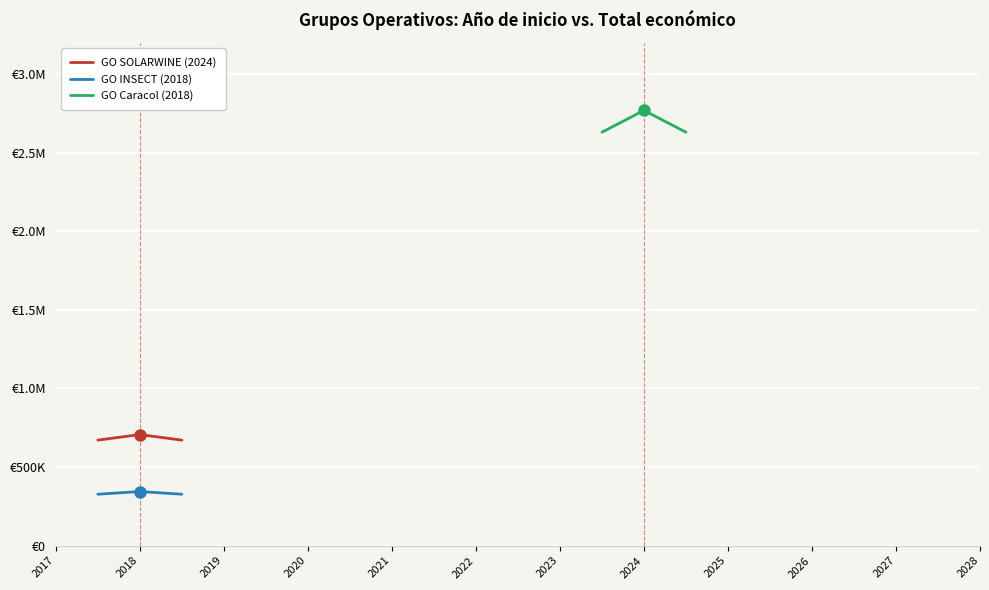

What is the lowest value of the GO INSECT (2018) series?

327030.8